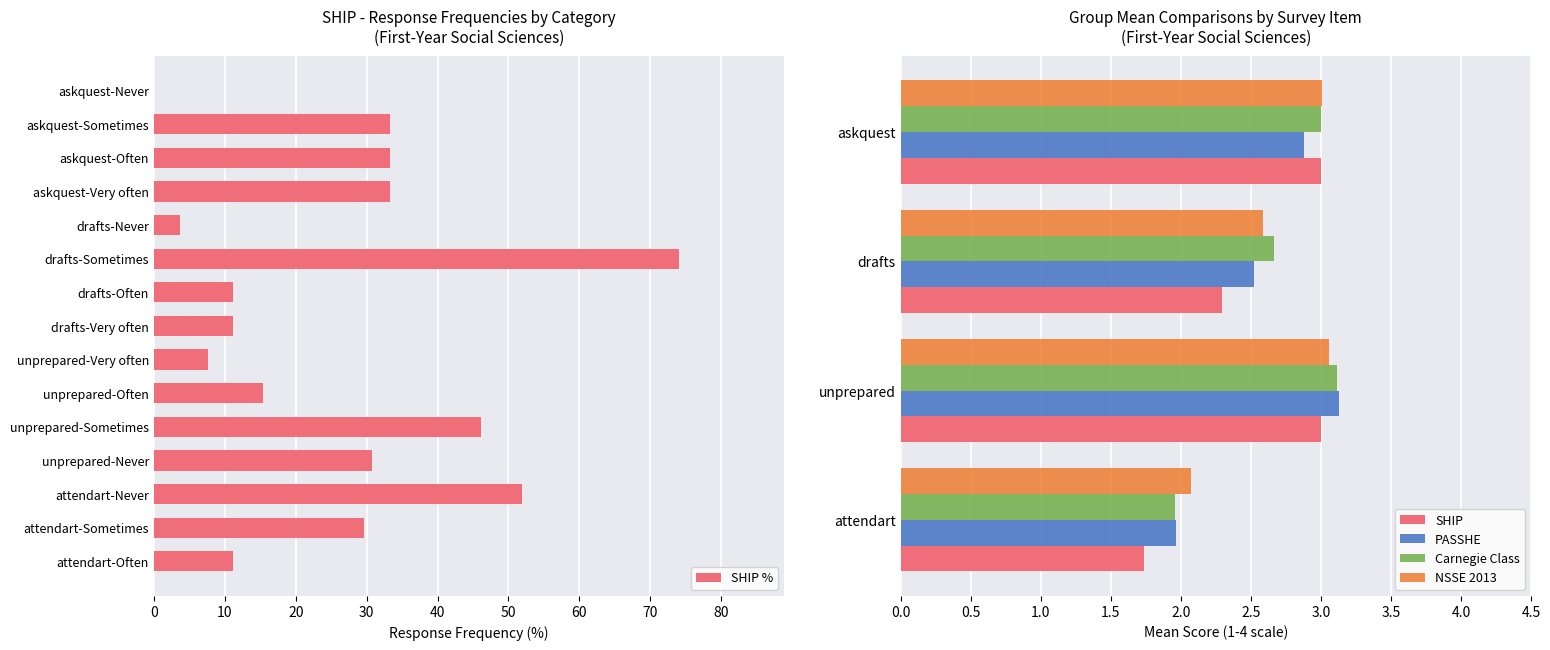

Which series has the widest spread of values?

SHIP %